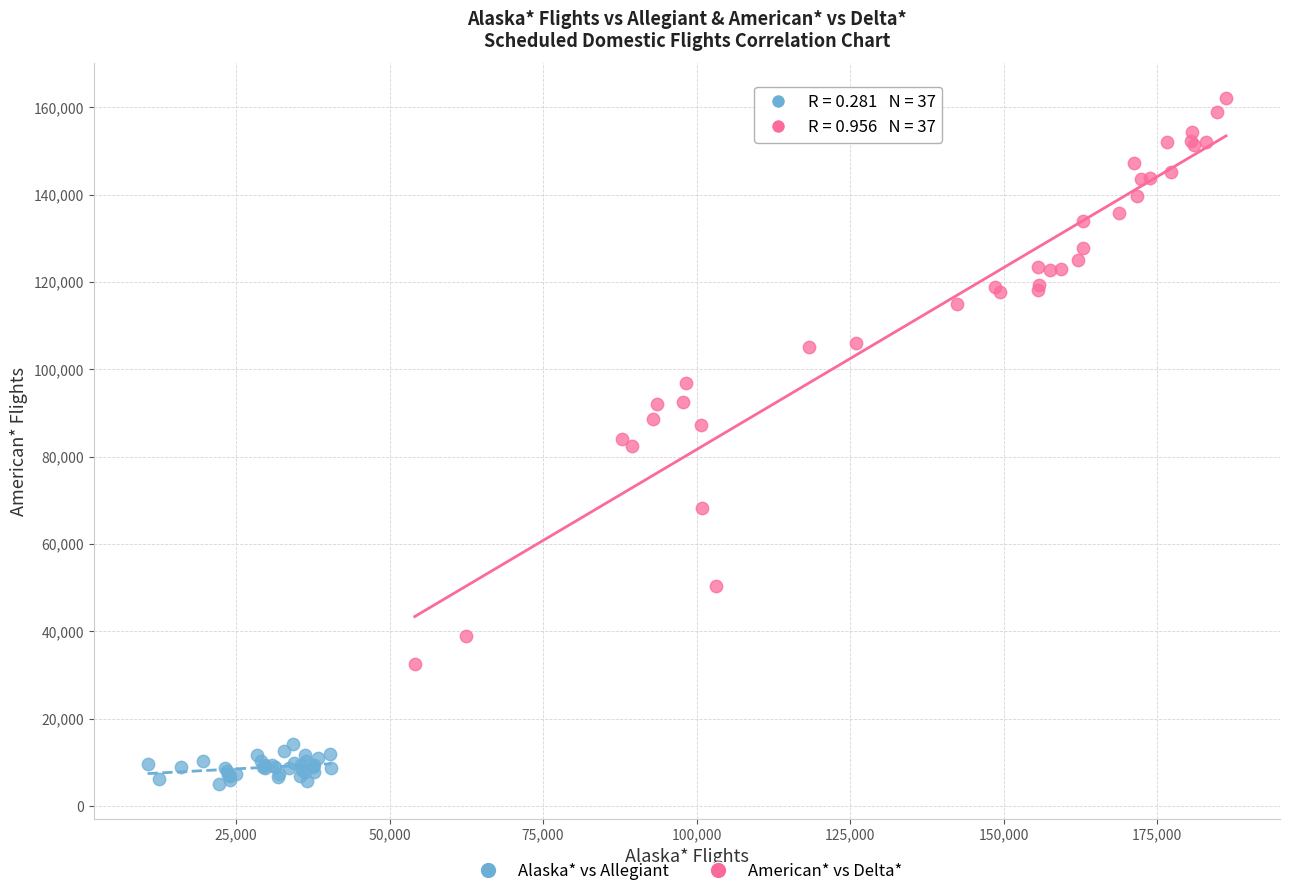

Which series has the largest Y range (max minus min)?

American* vs Delta*